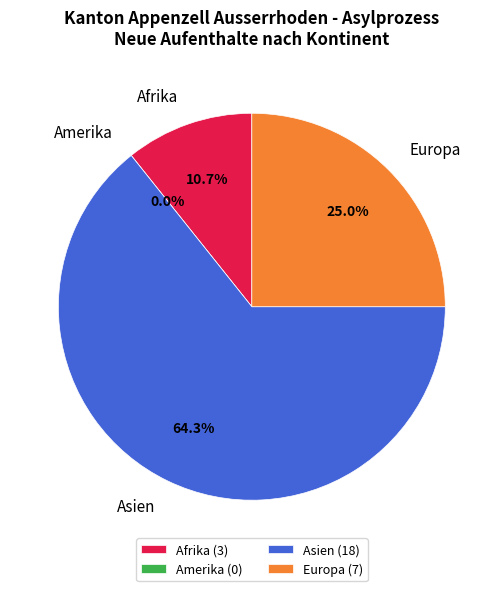

Between Asien and Afrika, which is larger?

Asien